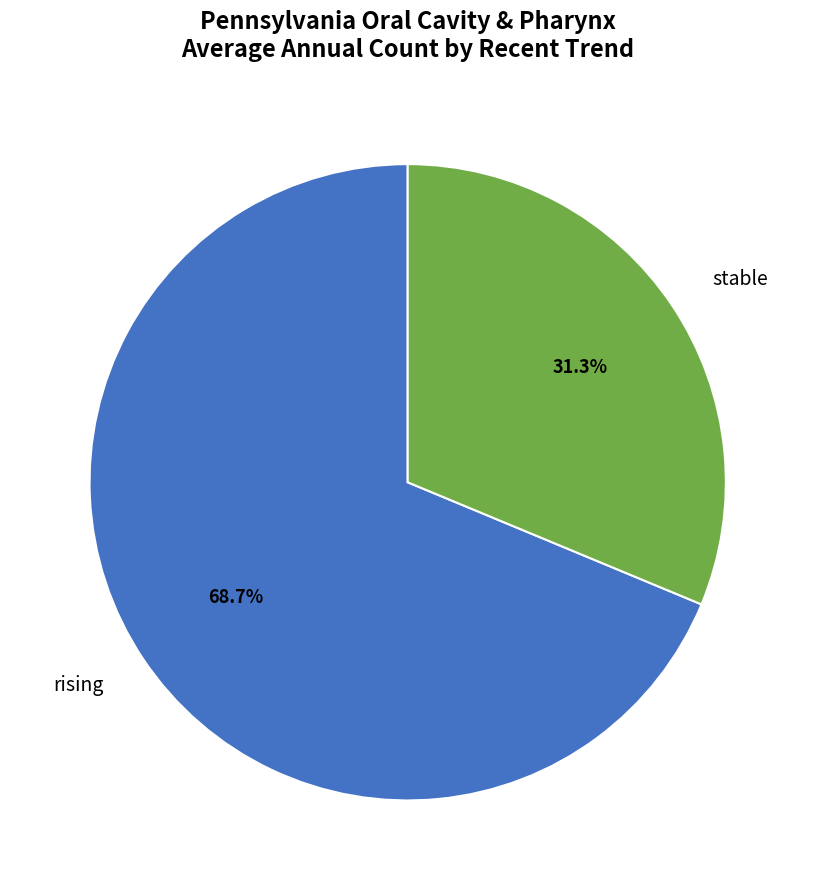

Does rising represent more than half of the total?

Yes